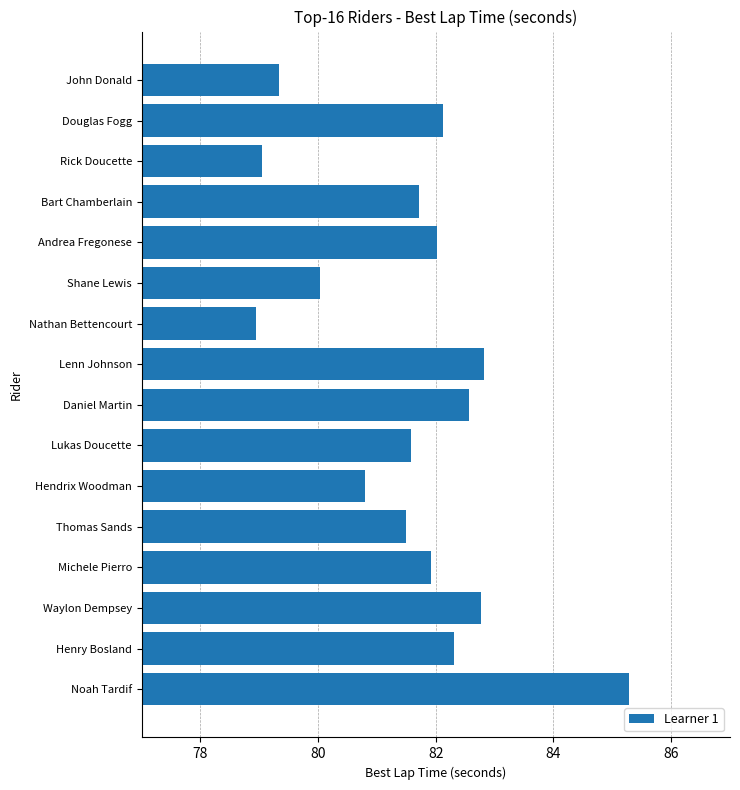

What is the difference between the values at Rick Doucette and Douglas Fogg?

3.1